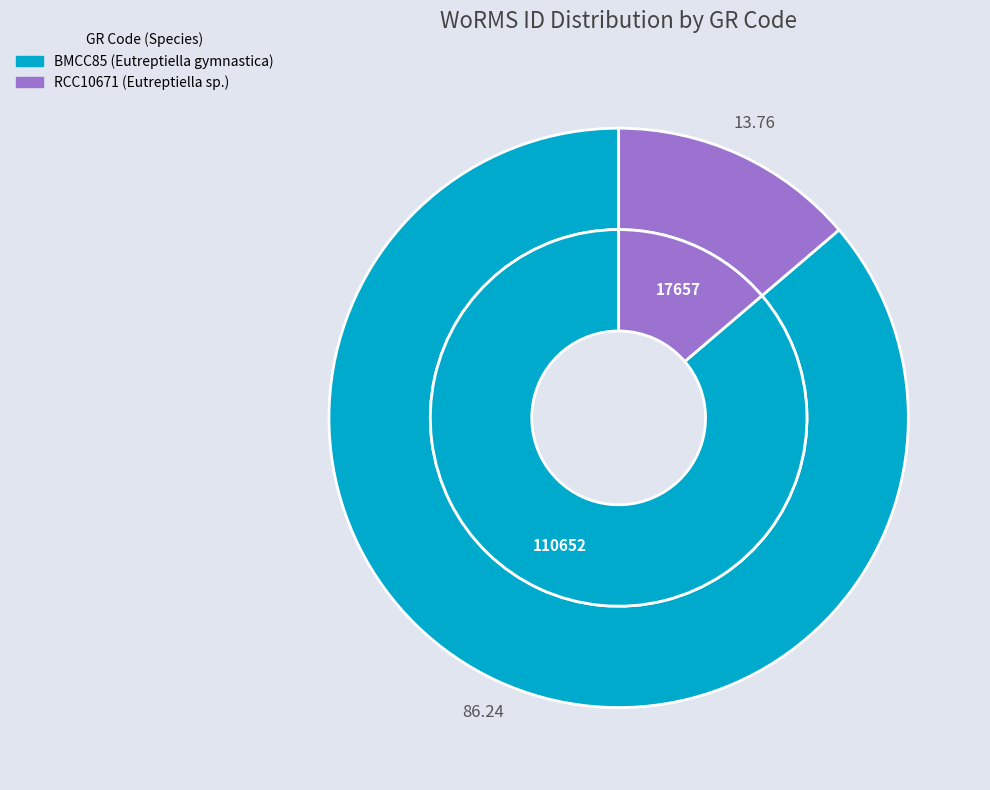

Do BMCC85 and RCC10671 together represent more than half of the pie?

Yes